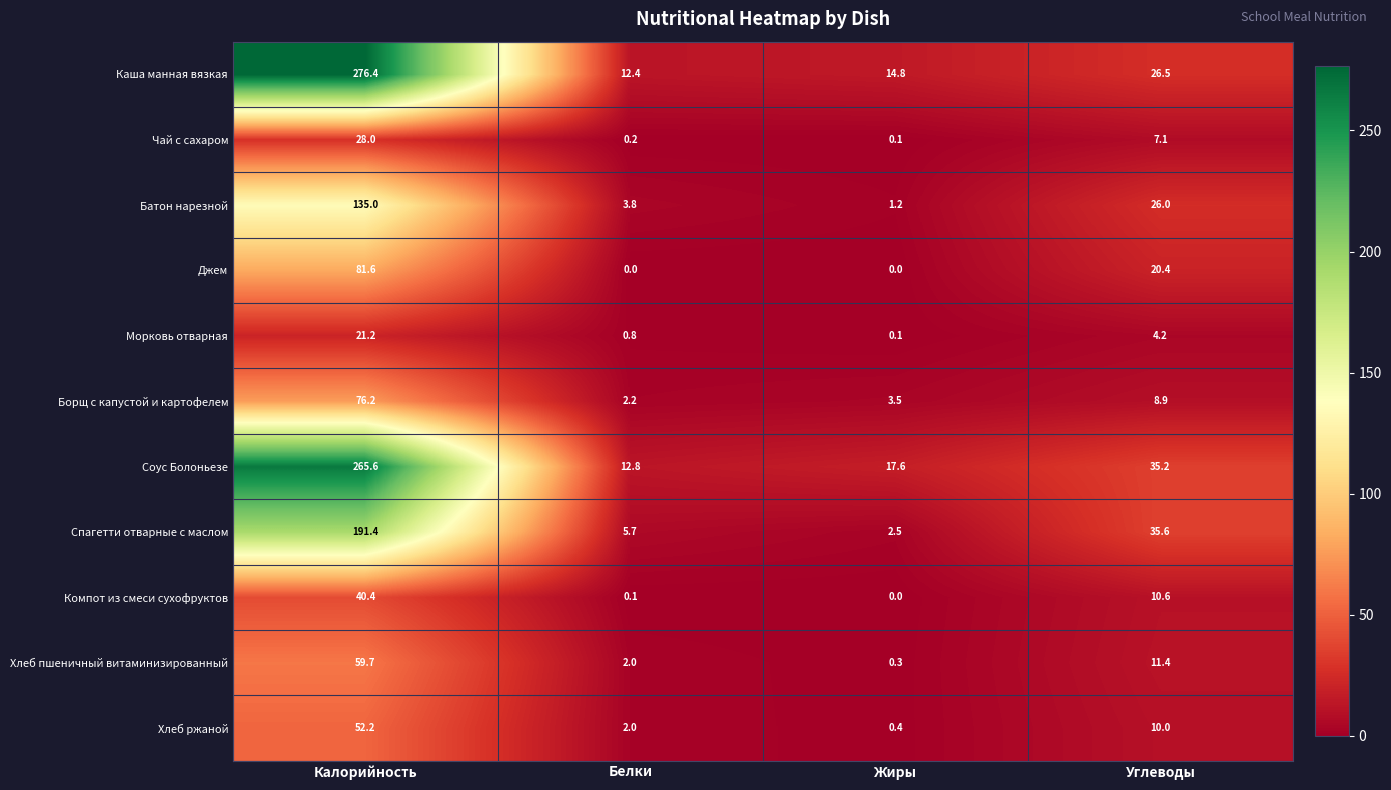

How many values in Джем are above zero?

2